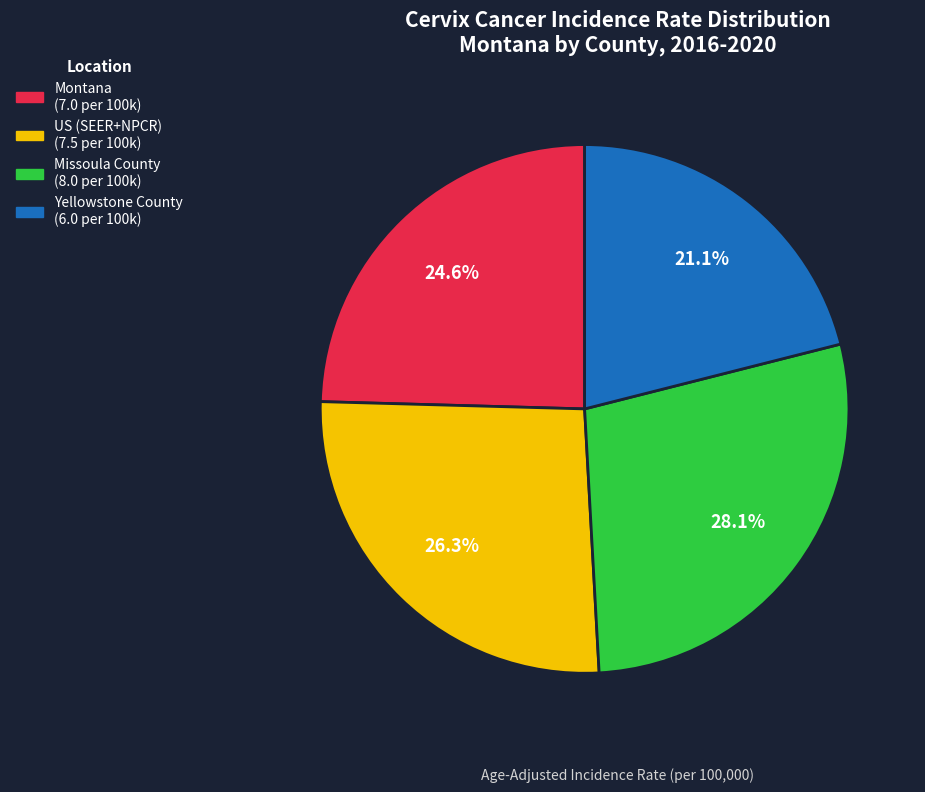

What portion of the pie excludes Montana?

75.4%